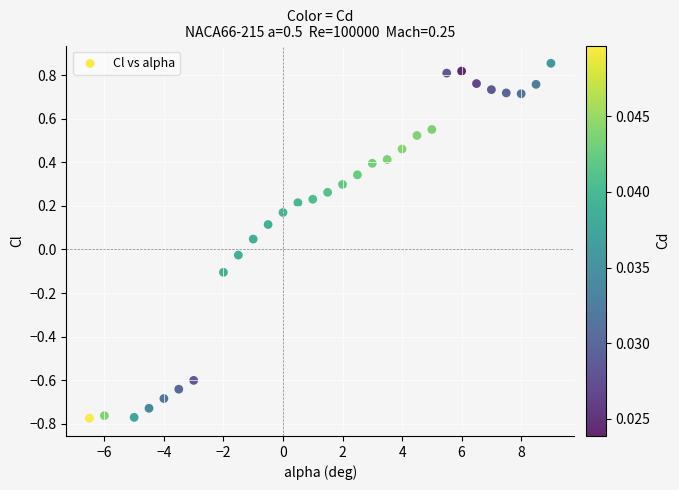

What is the range of X values (max minus min)?

15.5